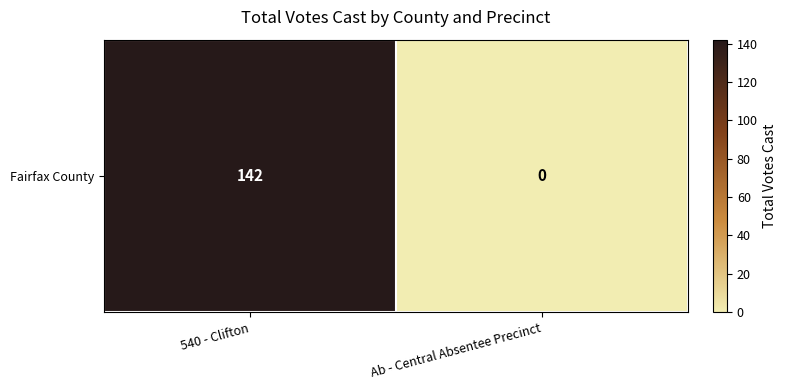

At which category does the chart reach its minimum across all series?

Ab - Central Absentee Precinct